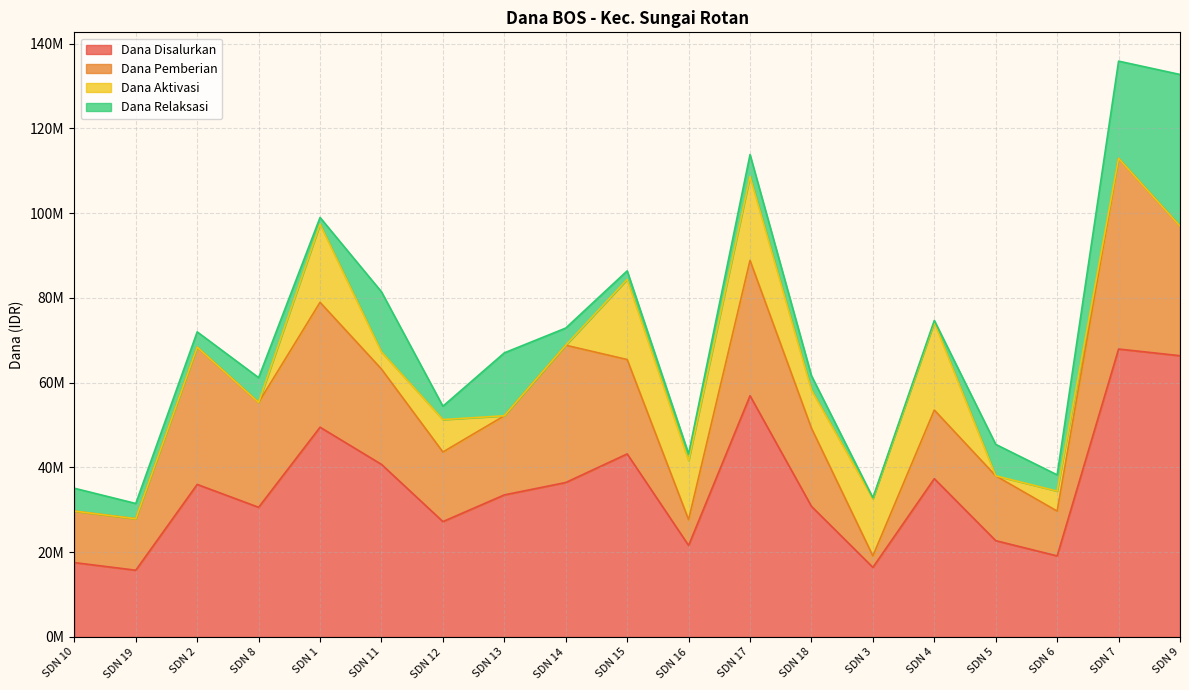

At which category does Dana Pemberian reach its first local peak?

SDN 2